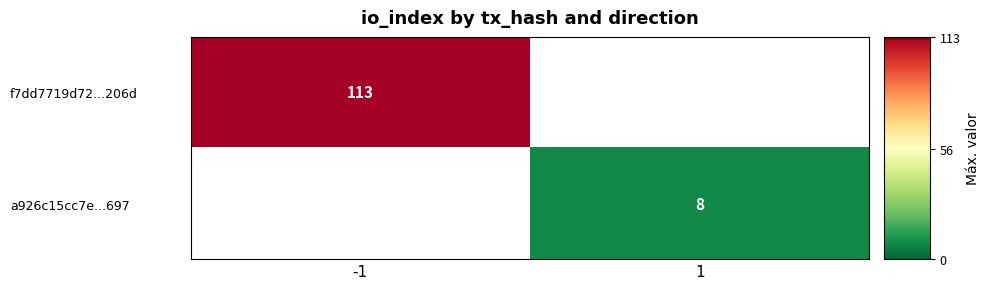

The value of f7dd7719d72...206d at -1 is 25. True or false?

False